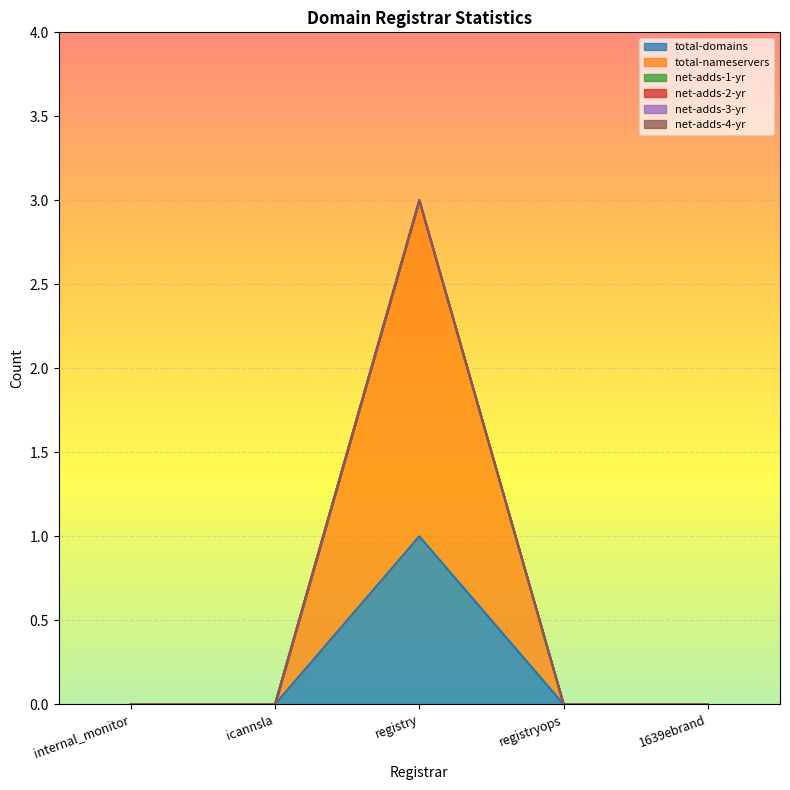

Does the chart display data point markers on the line(s)?

No